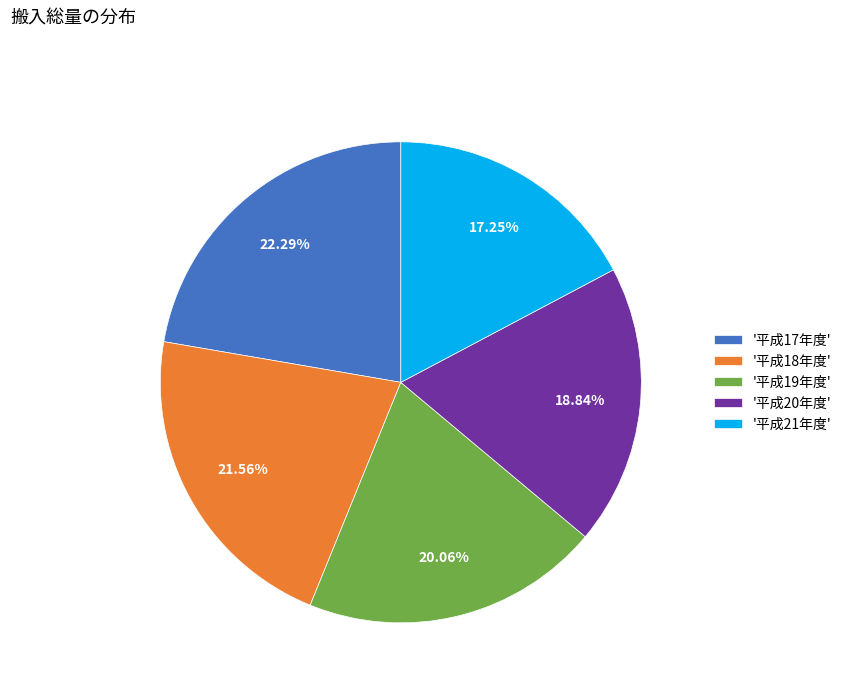

To the nearest percent, what is the average slice percentage?

20%